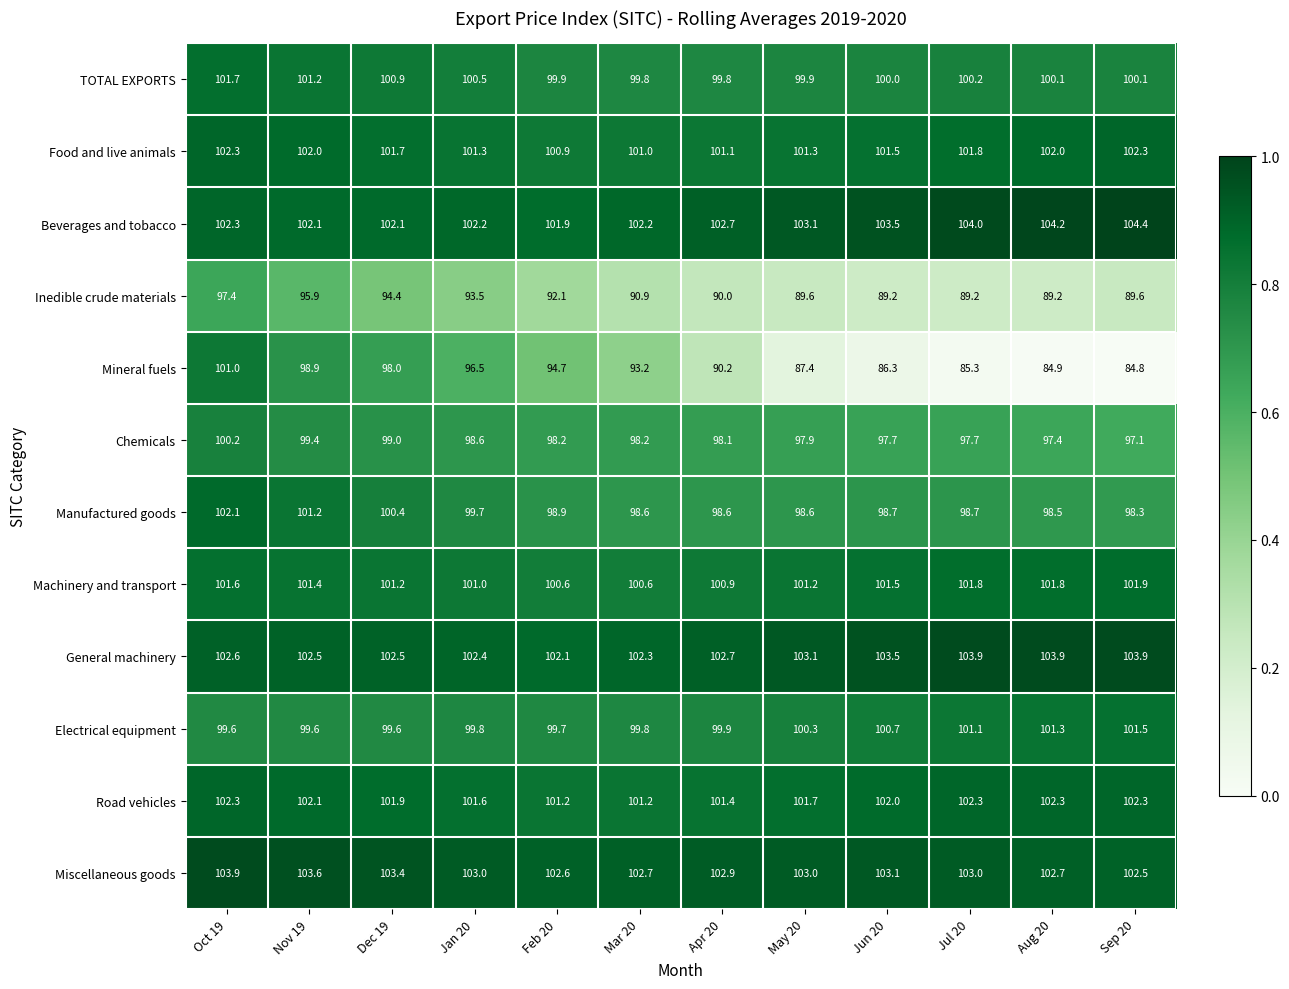

Which series has the largest total across all categories?

Miscellaneous goods